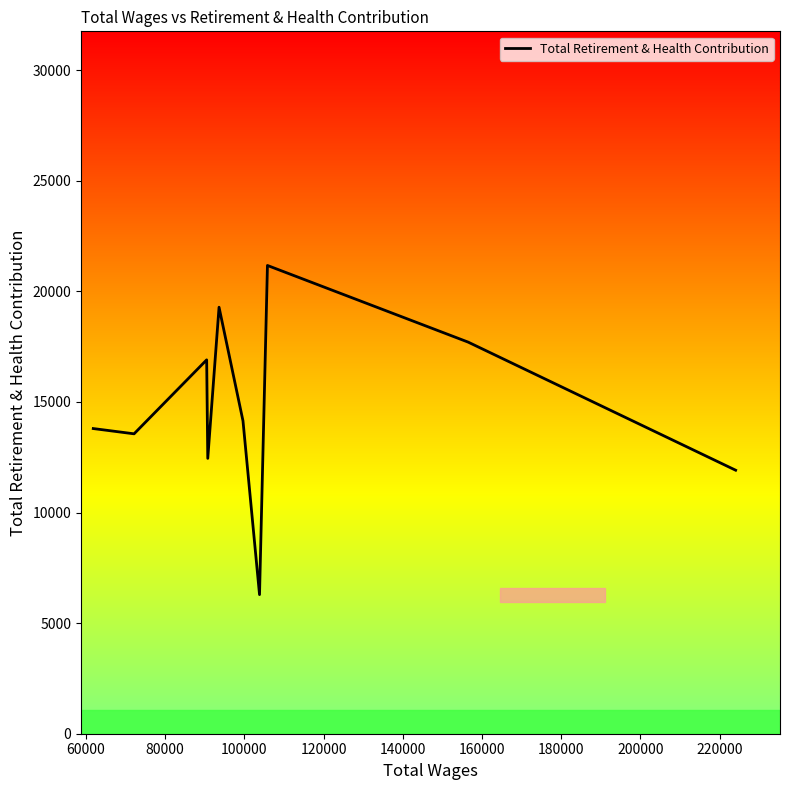

How many categories are shown in the chart?

10